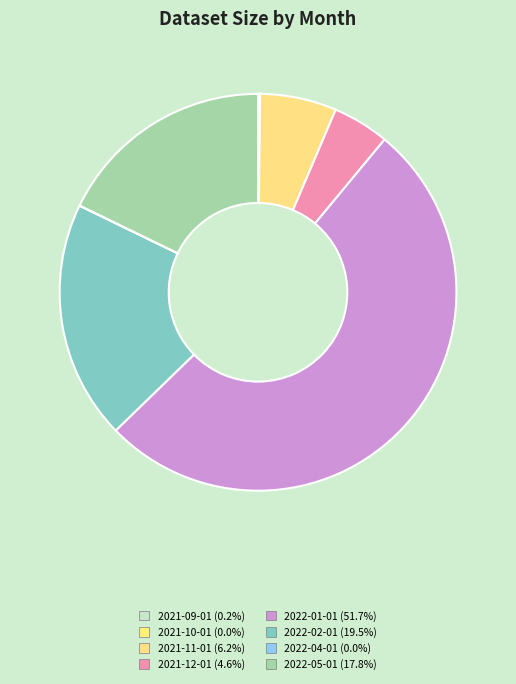

What is the total percentage of 2021-09-01 and 2021-10-01?

0.2%